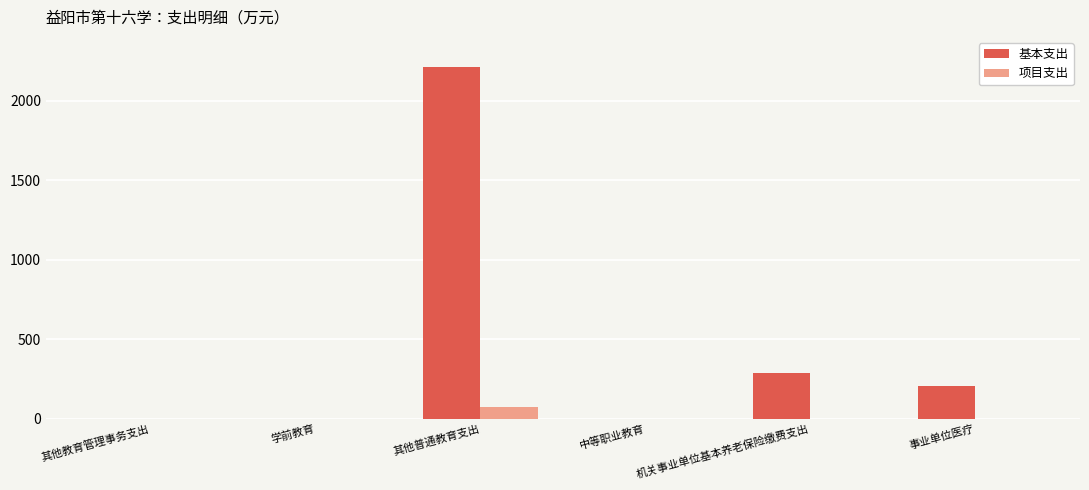

Which category has the highest value in the 基本支出 series?

其他普通教育支出